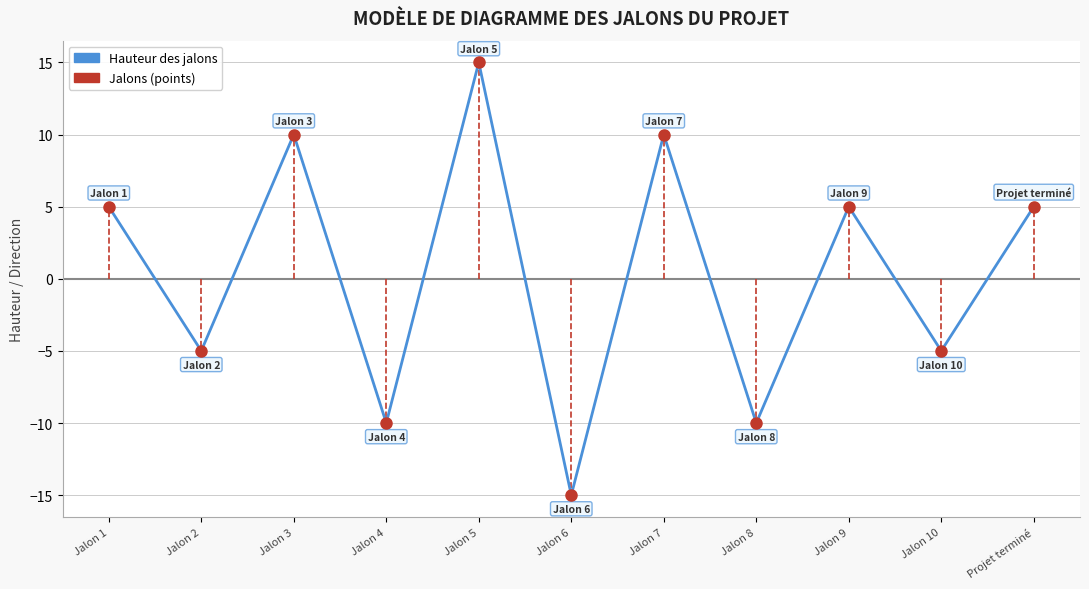

What is the approximate value at Jalon 5, to the nearest 5?

15